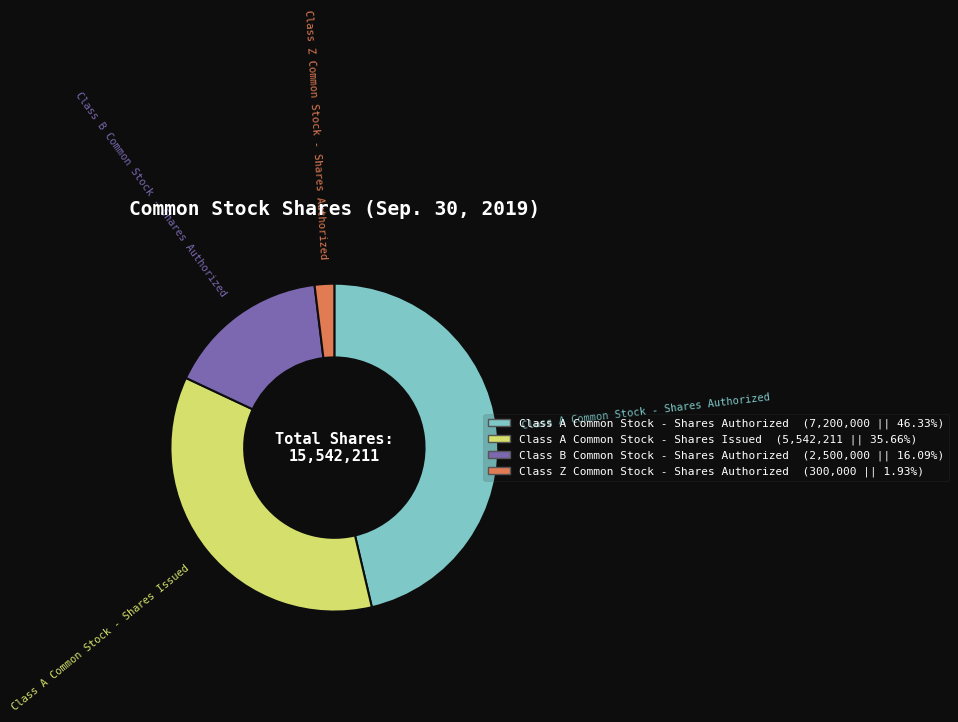

Is the sum of Class A Common Stock - Shares Issued and Class B Common Stock - Shares Authorized greater than half?

Yes